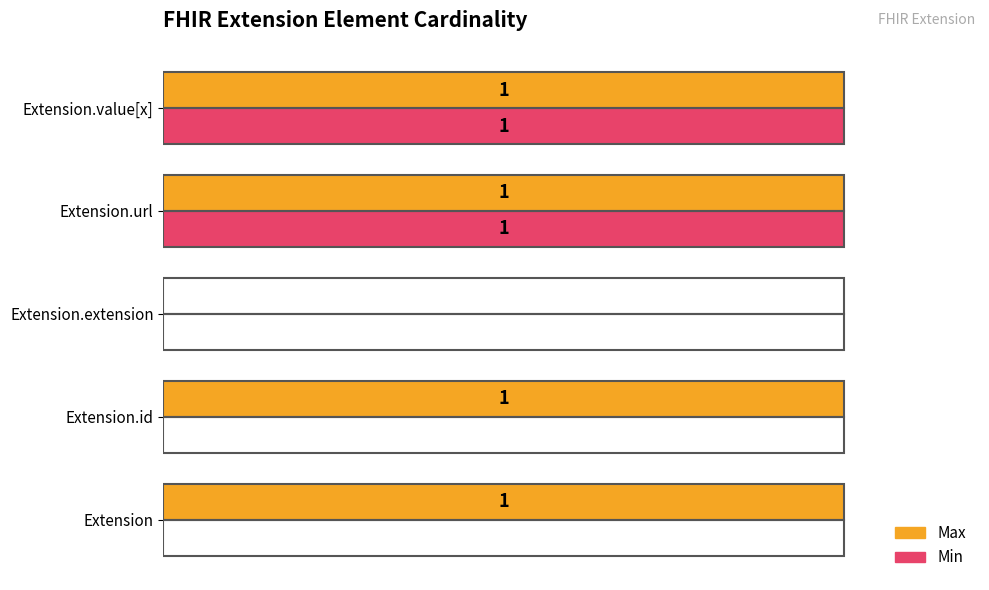

Which series has the largest total across all categories?

Max